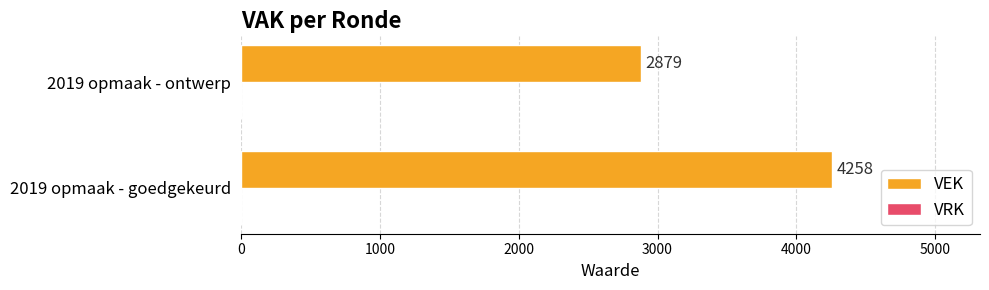

How many categories are shown in the chart?

2